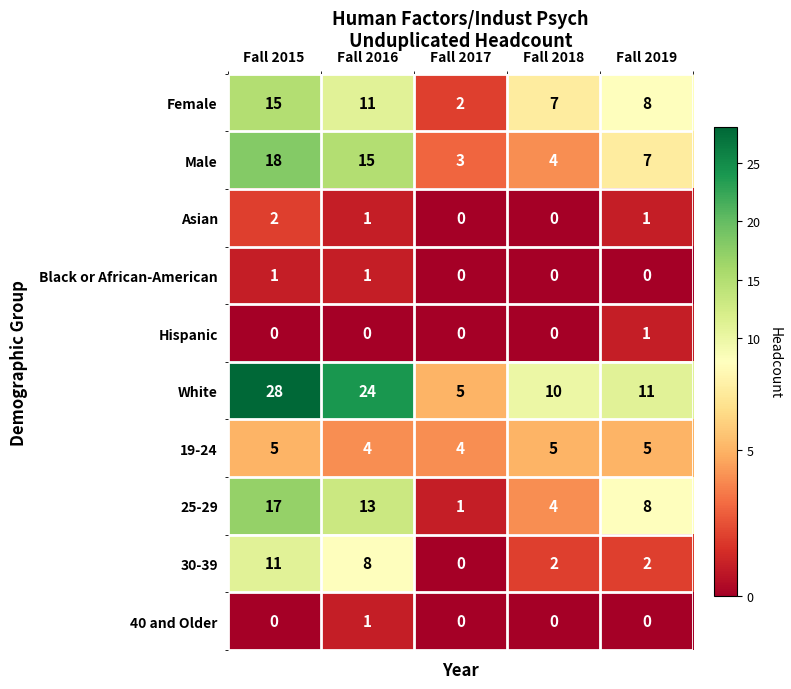

What is the average value of the Female series?

9